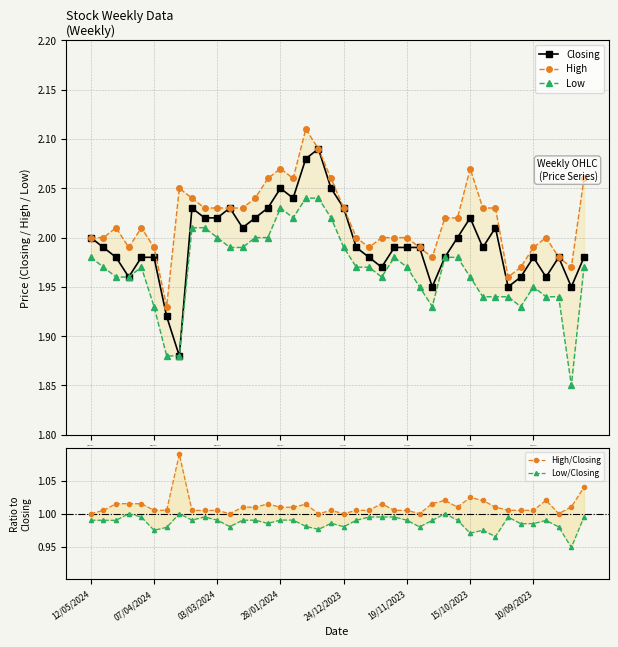

What value does the High series have at 33?

2.0